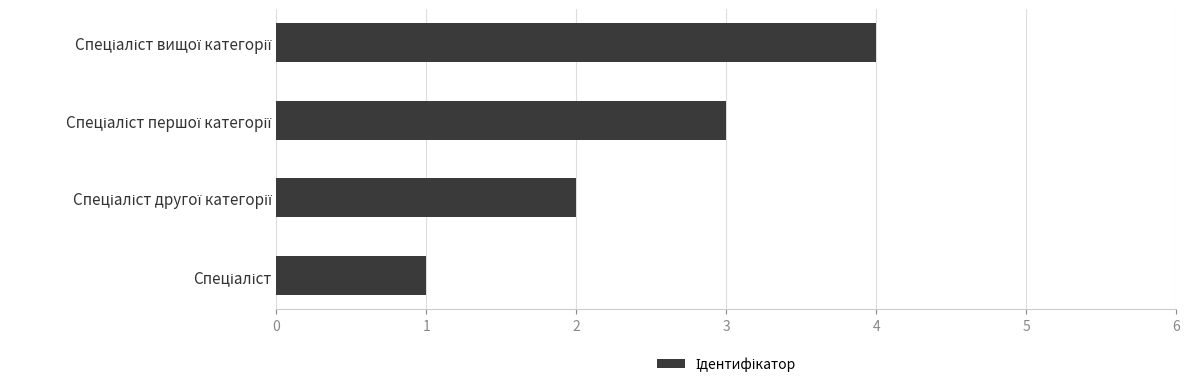

How many bars are there in total?

4